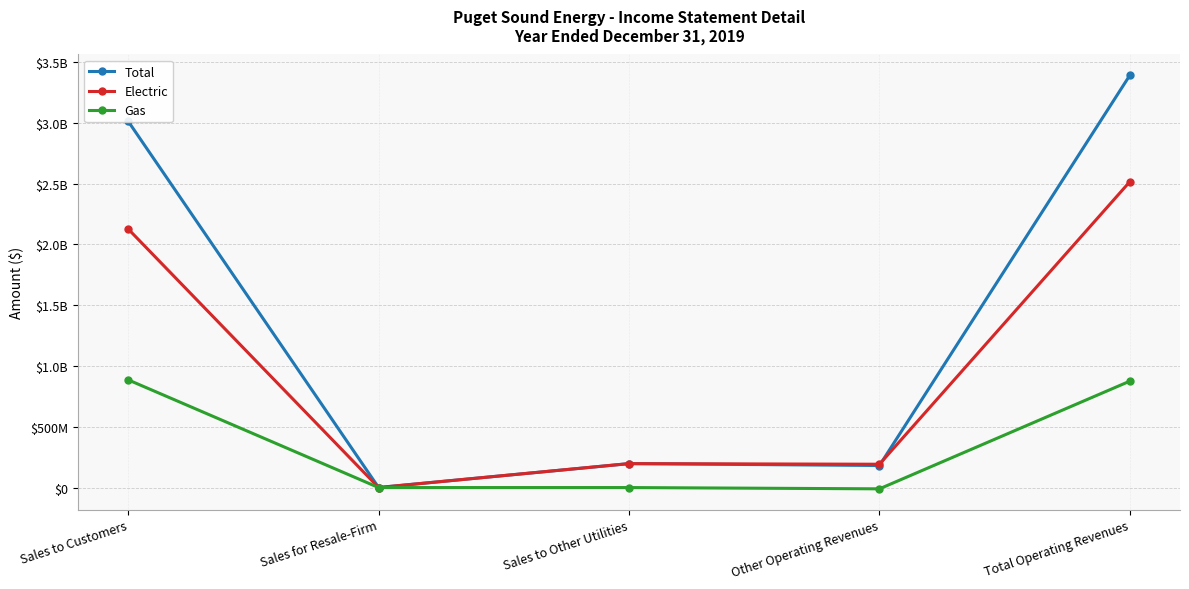

At how many categories does at least one series exceed 3344555269?

1